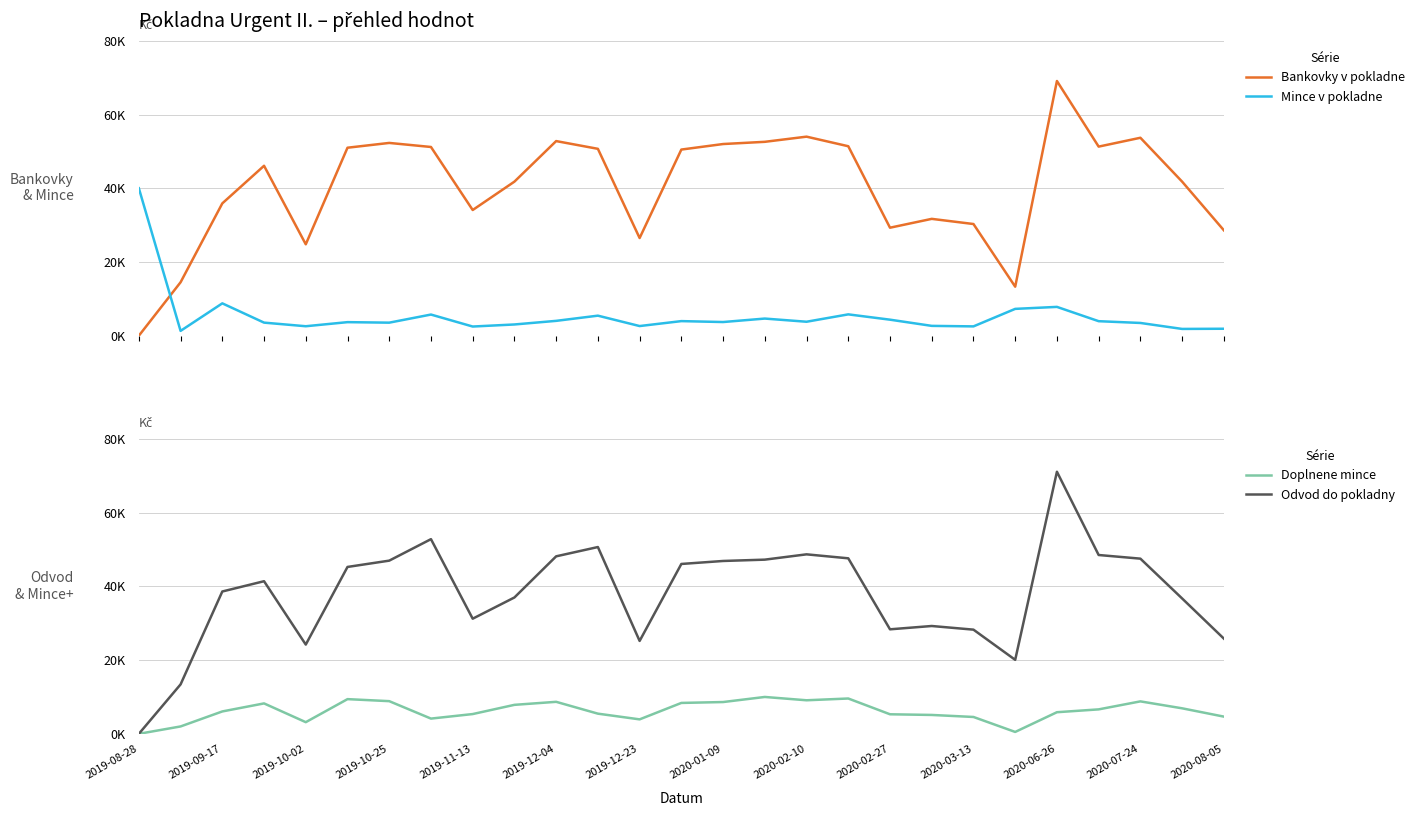

Is the value of Odvod do pokladny at 2019-11-13 greater than the value of Bankovky v pokladne at 2020-06-26?

No